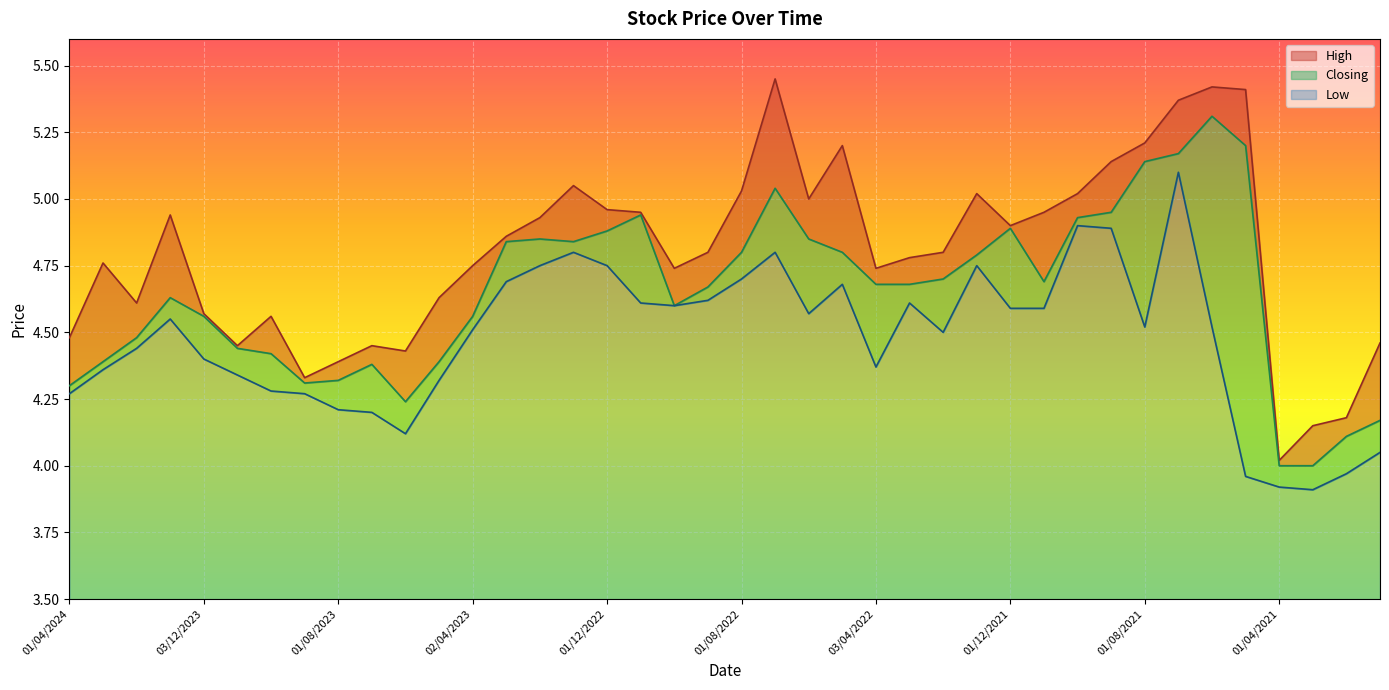

True or false: High and Low cross at least once.

False